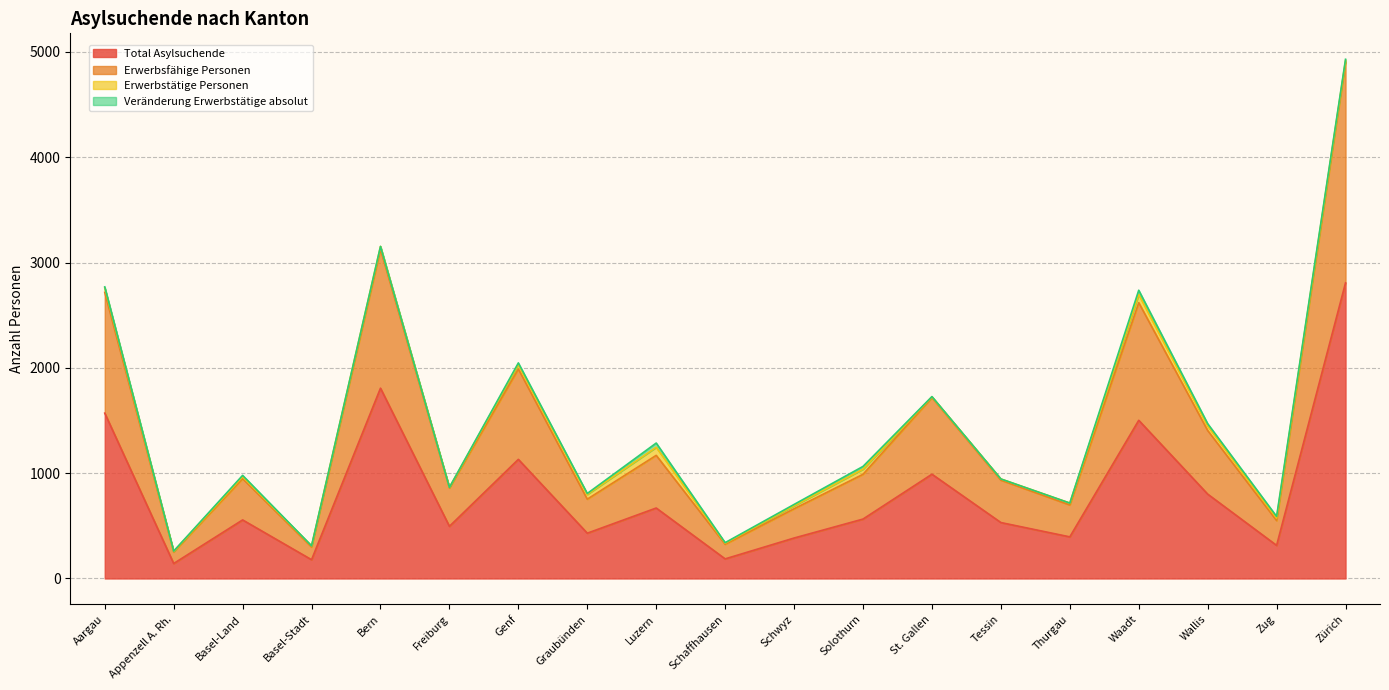

True or false: Total Asylsuchende and Erwerbsfähige Personen cross at least once.

False